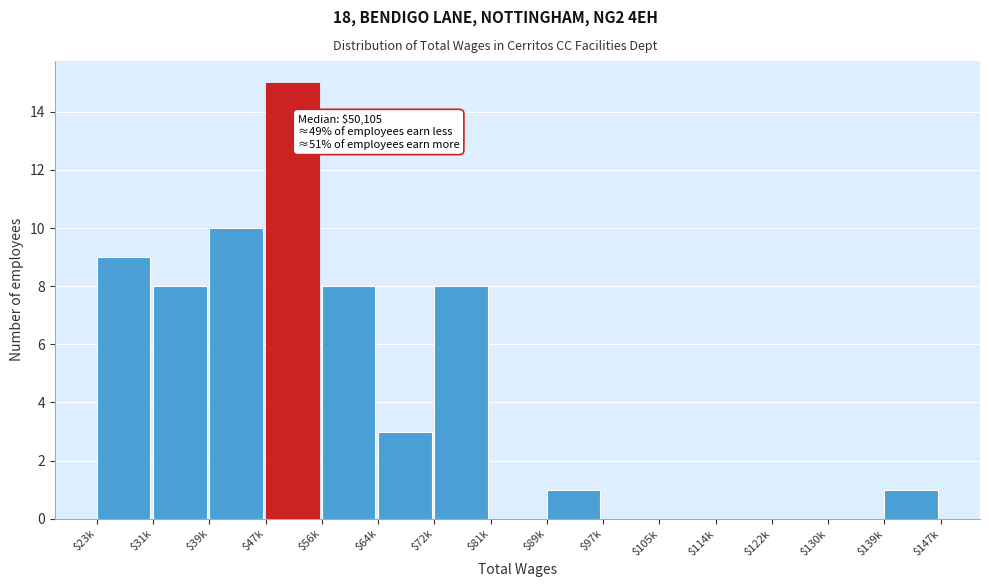

What is the sum of all values?

63